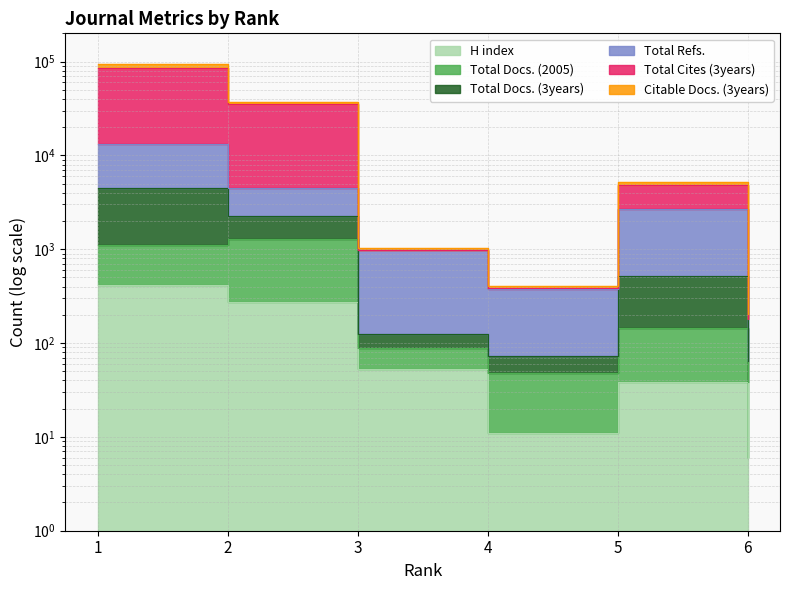

Where is Total Docs. (3years) nearest to the value 6763?

2